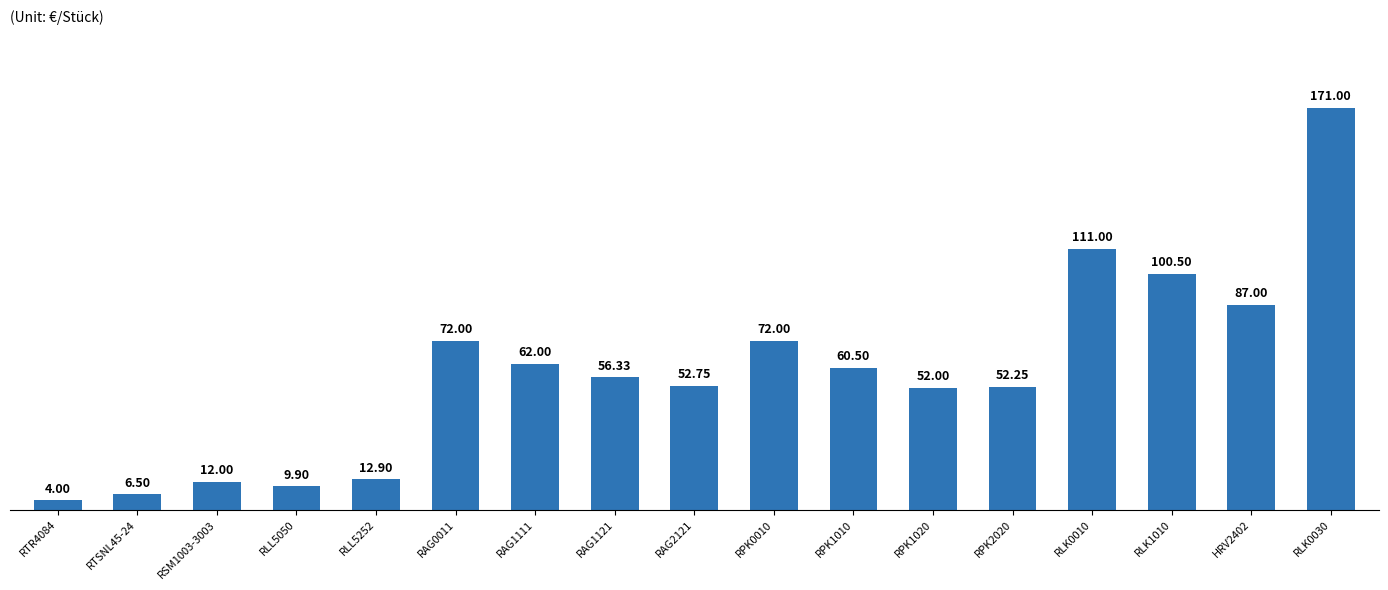

Which label corresponds to the smallest value in the chart?

RTR4084